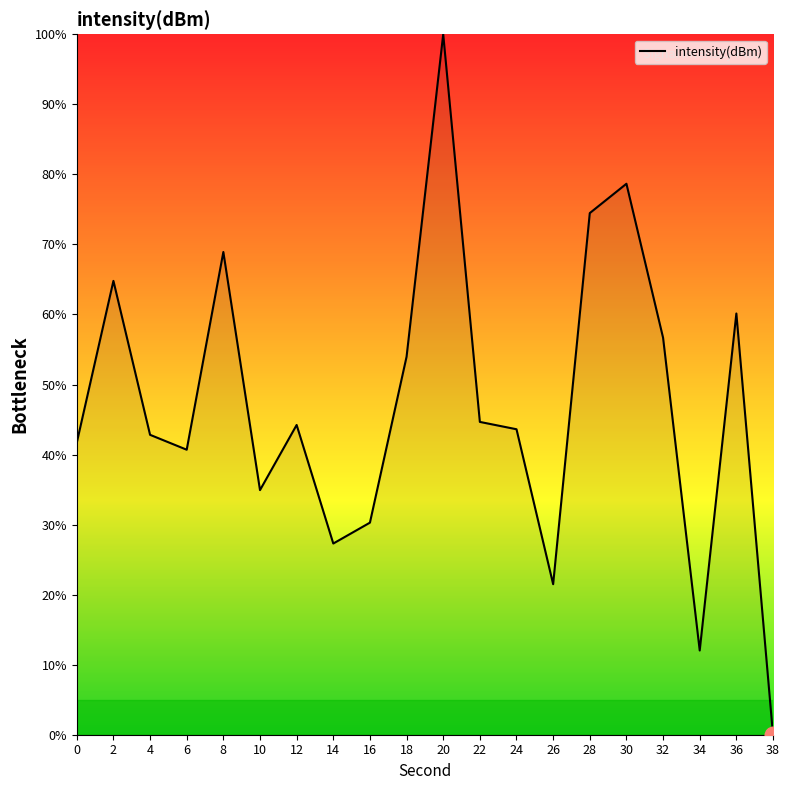

Which label corresponds to the smallest value in the chart?

38